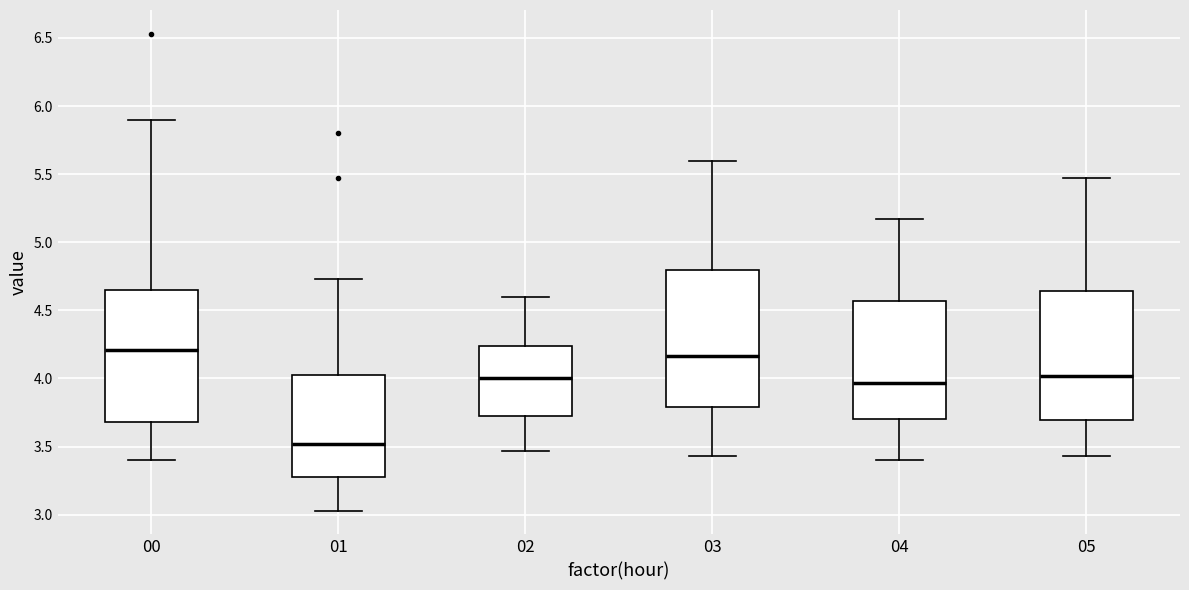

Reading left to right, transcribe this box plot: for each box, give where its median line is, the range the box spans, and where its two whiskers end, as read against the y-axis. The values are not printed on the chart, so give them approximately, as read against the axis.

00: median 4.20, box 3.70 to 4.65, whiskers 3.40 to 5.90
01: median 3.50, box 3.30 to 4.00, whiskers 3.05 to 4.75
02: median 4.00, box 3.70 to 4.25, whiskers 3.45 to 4.60
03: median 4.15, box 3.80 to 4.80, whiskers 3.45 to 5.60
04: median 3.95, box 3.70 to 4.55, whiskers 3.40 to 5.15
05: median 4.00, box 3.70 to 4.65, whiskers 3.45 to 5.45